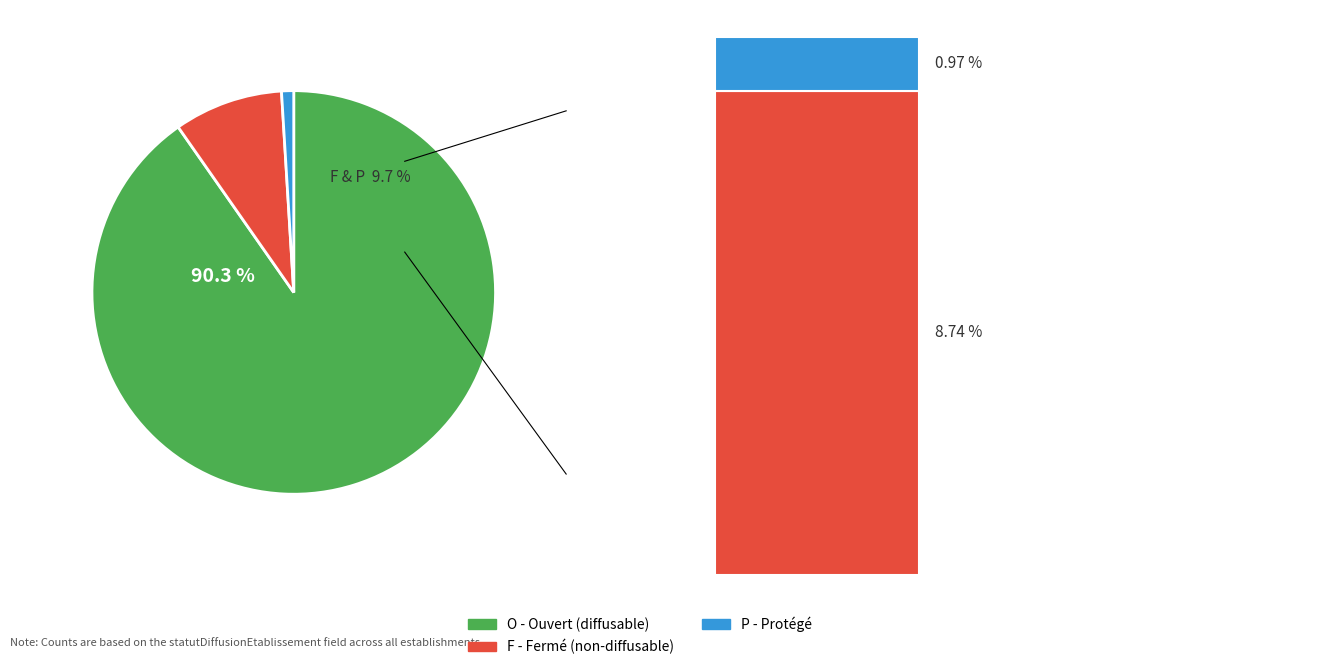

To the nearest percent, what percentage of the pie is F?

9%